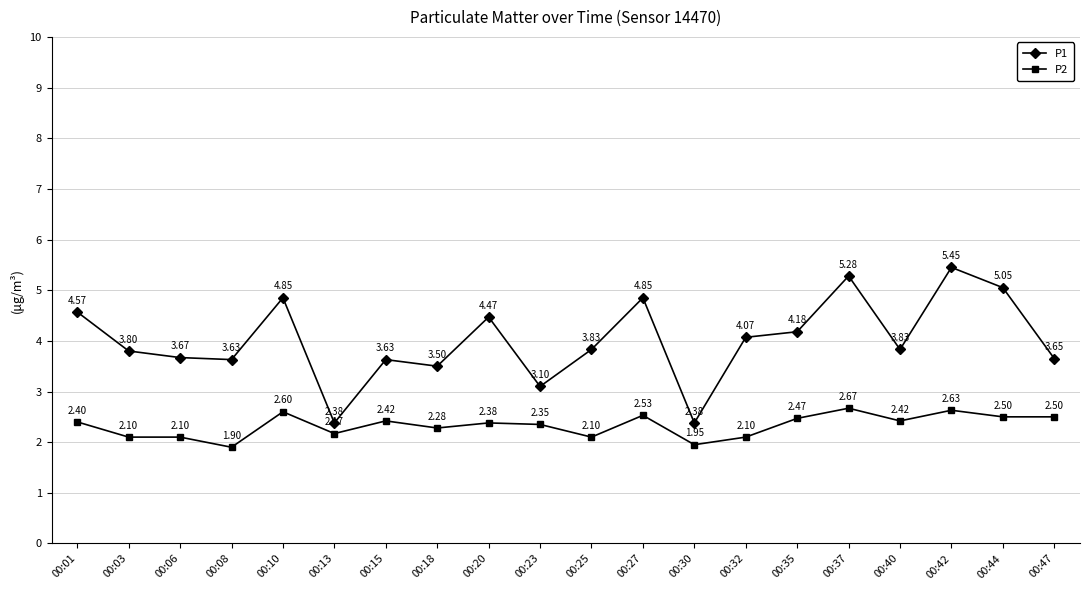

Rank the series by their maximum value, from highest to lowest.

P1, P2